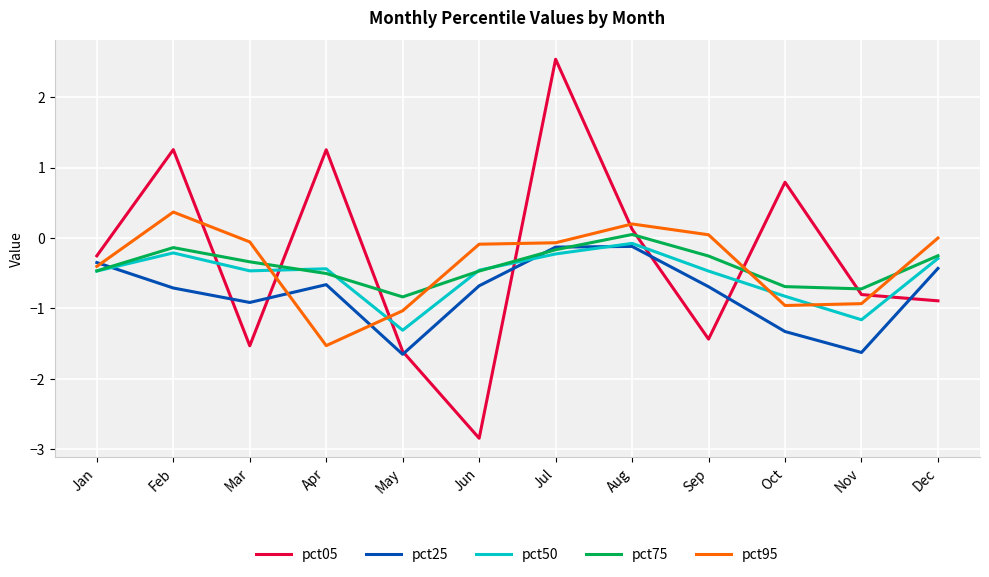

Which category has the lowest value across all series?

Jun